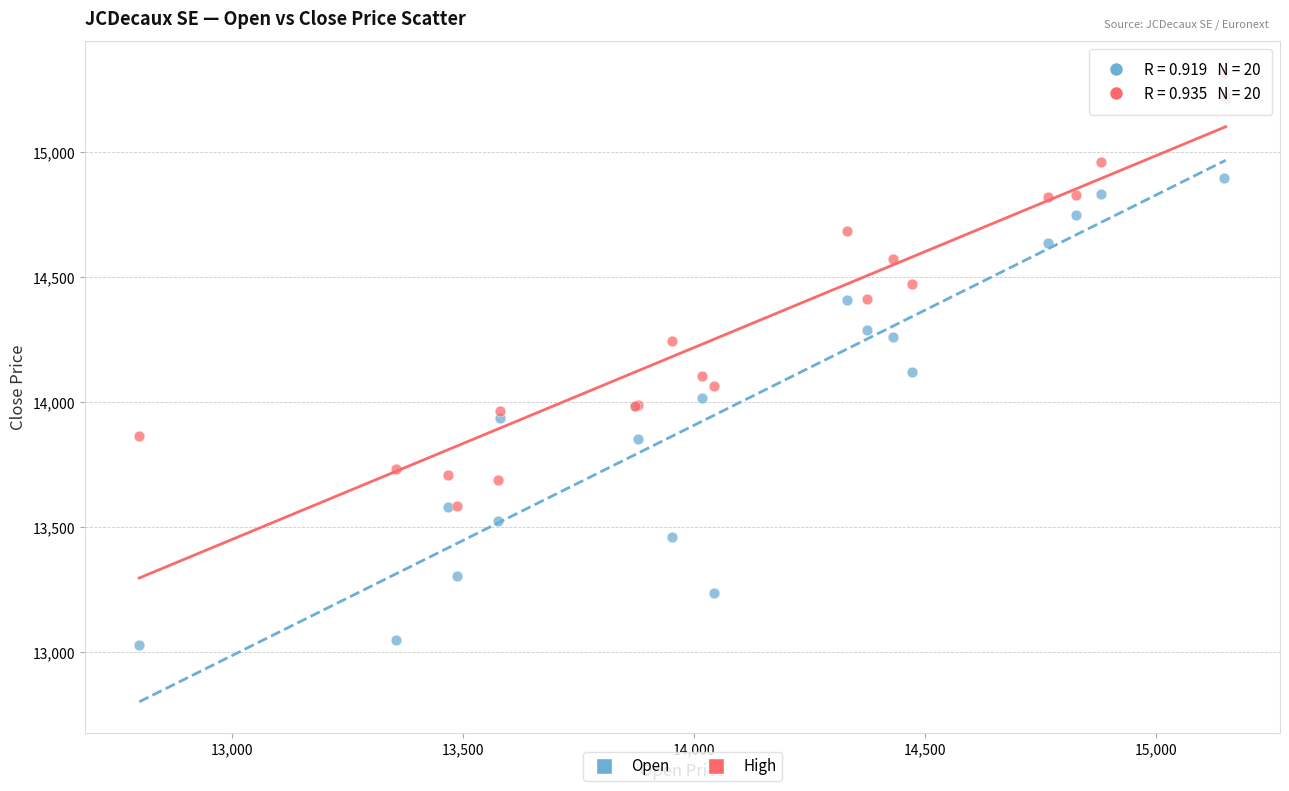

Which series has the widest spread of Y values?

Open